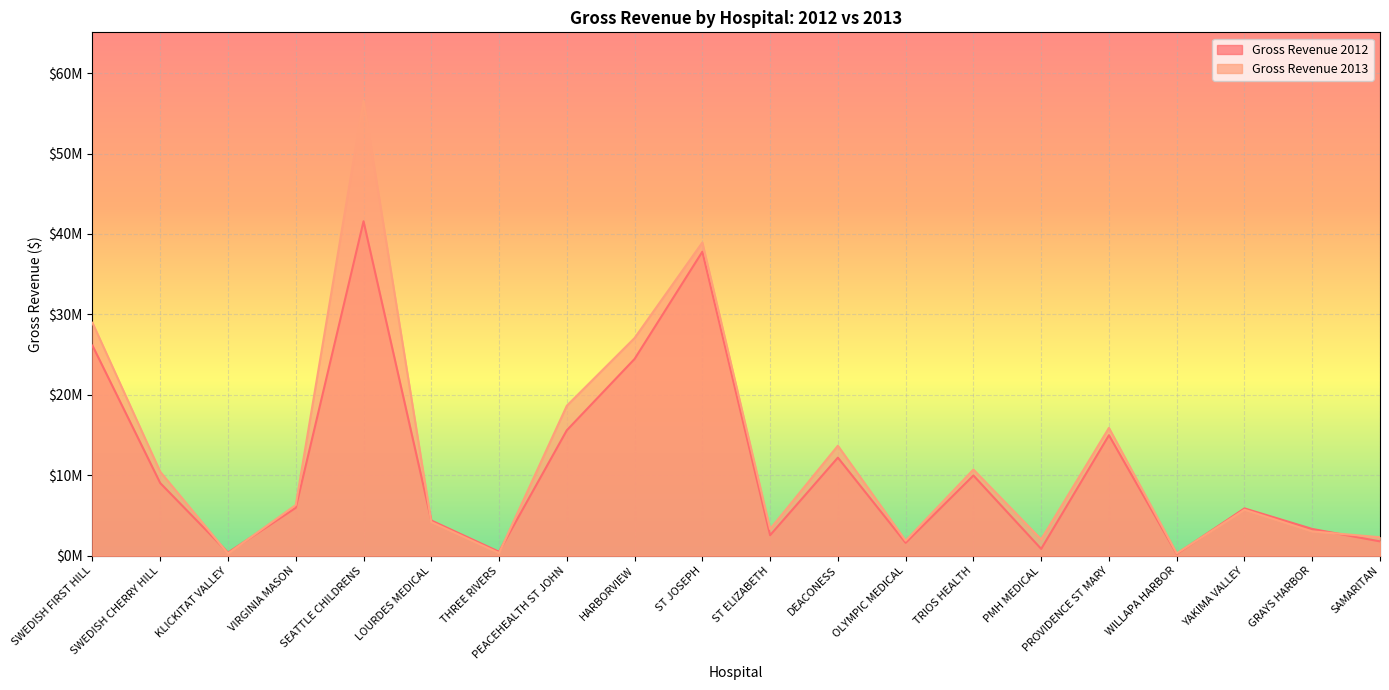

At how many categories does at least one series exceed 1?

17